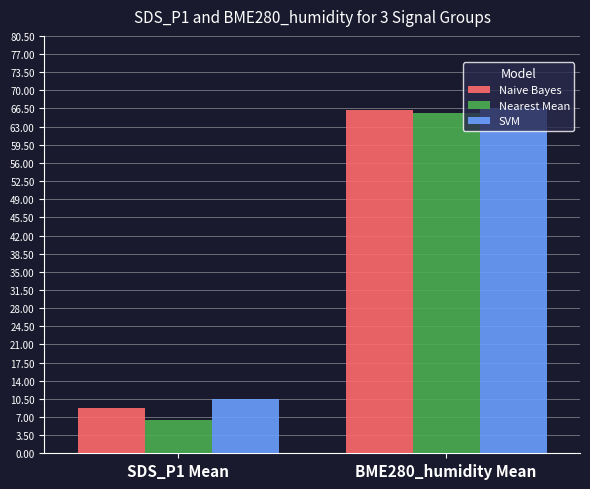

The value of Naive Bayes at BME280_humidity Mean is 66.2. True or false?

True